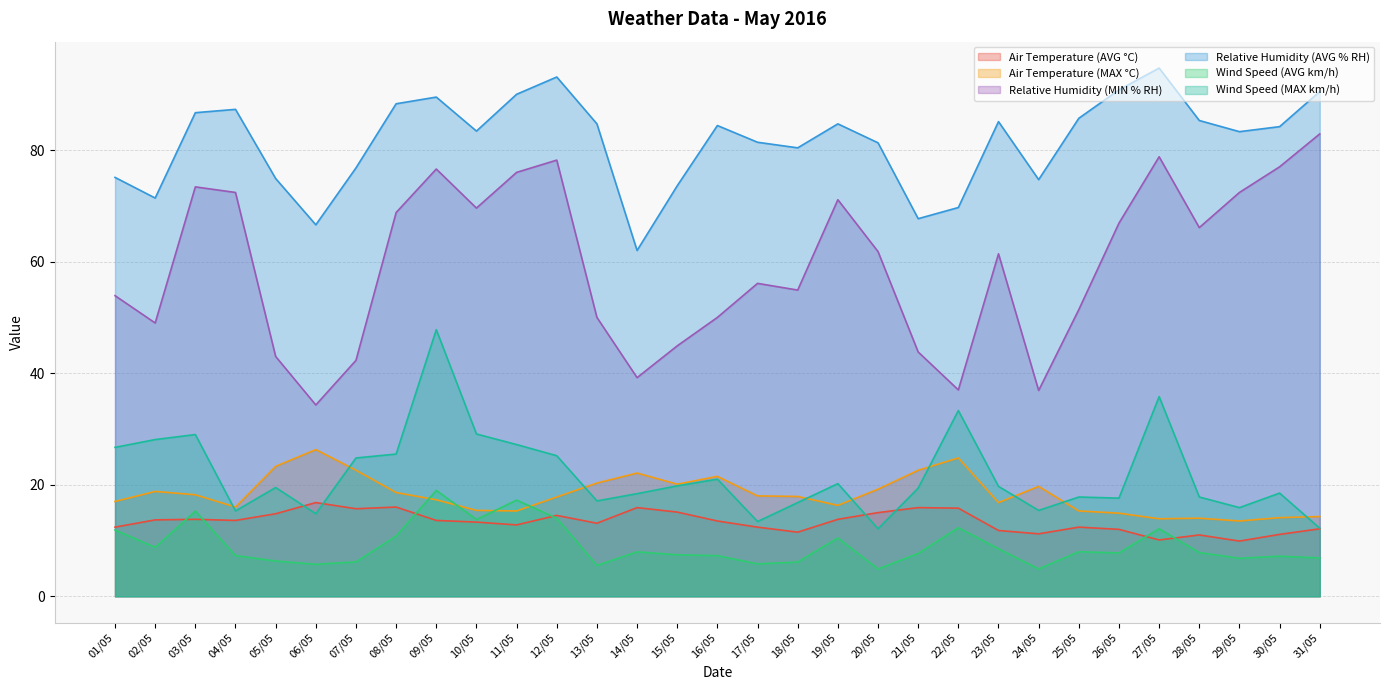

What is the label of the 19th point from the right?

13/05